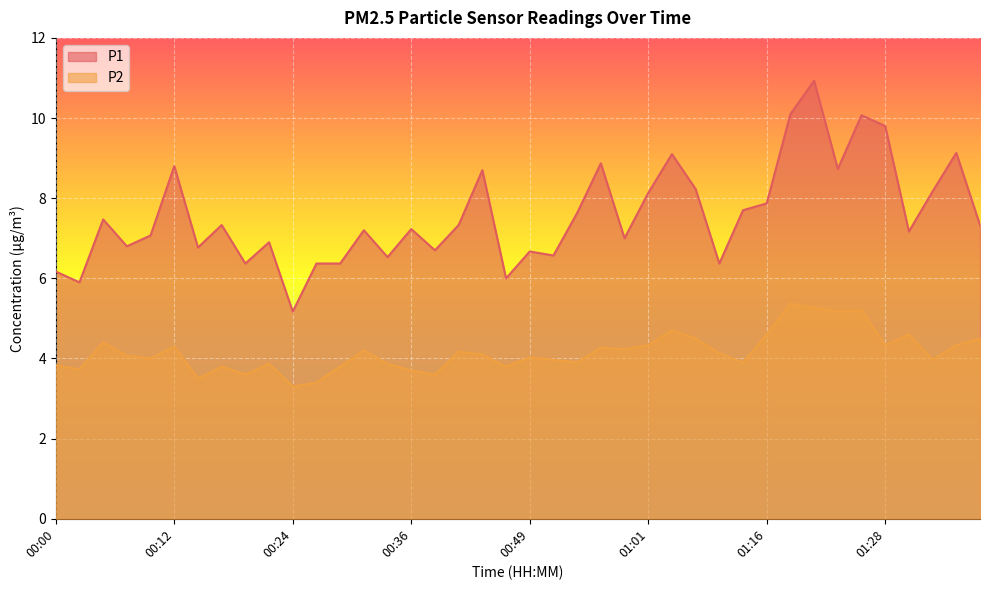

True or false: P2 has a value of 6.2 at 01:13.

False